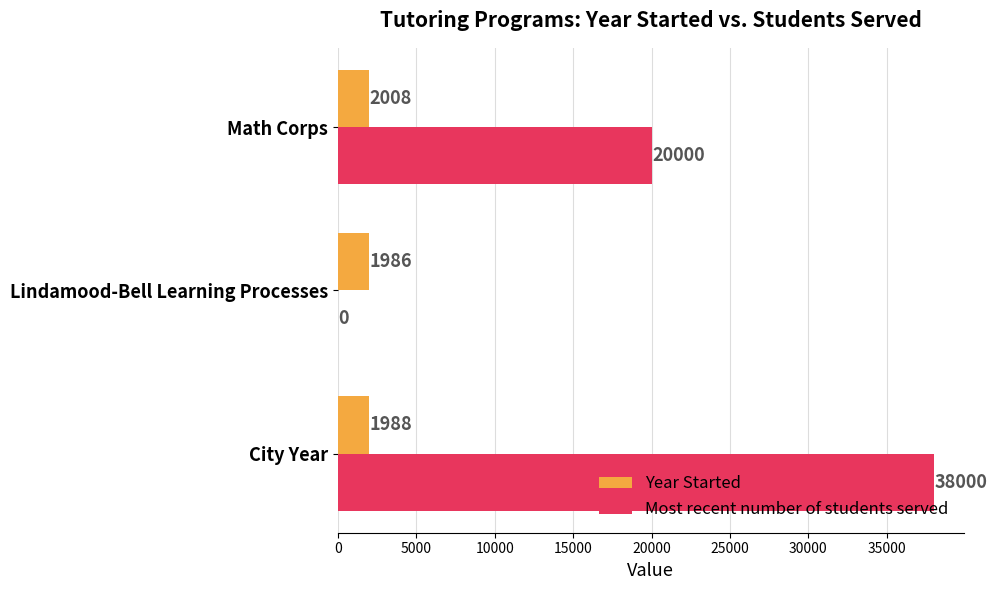

At which category is the sum across all series the highest?

City Year